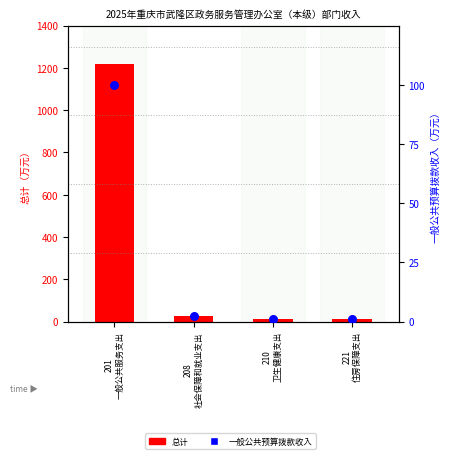

At how many categories does at least one series exceed 272?

1